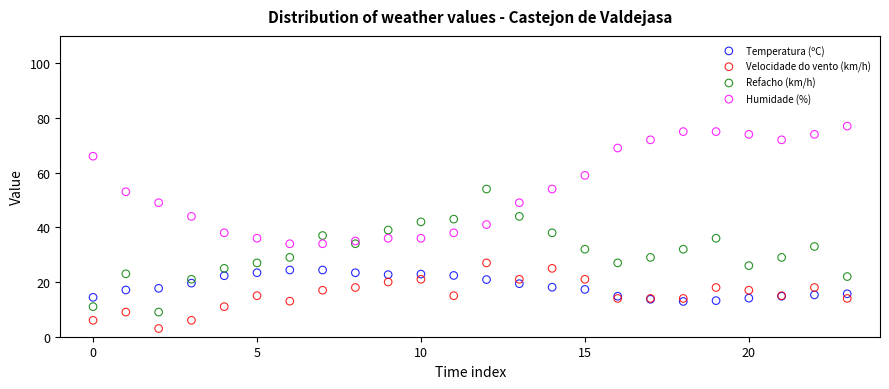

Which series contains the lowest Y value?

Velocidade do vento (km/h)